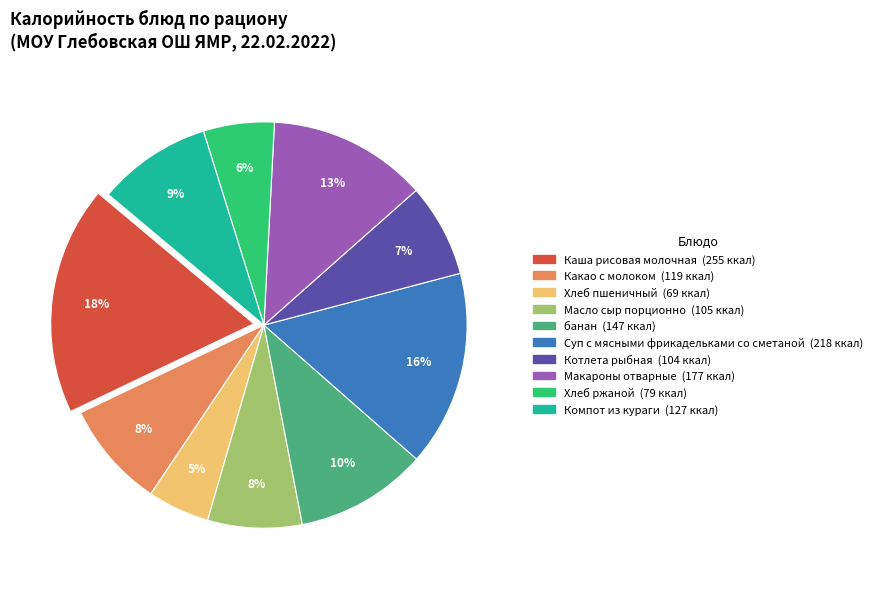

How many segments does this pie chart have?

10